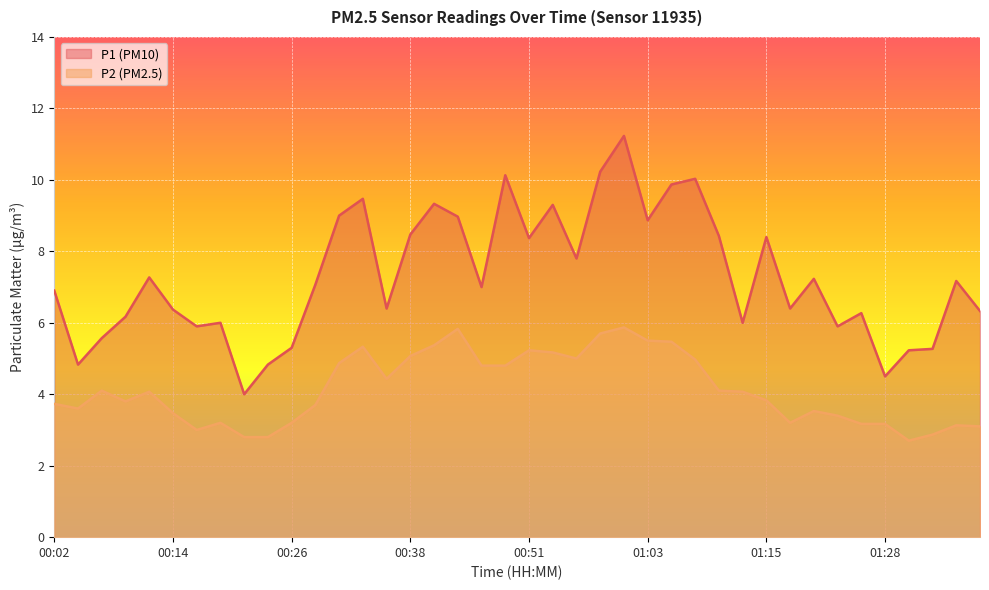

Is it true that P1 equals 10.3 at 01:13?

False